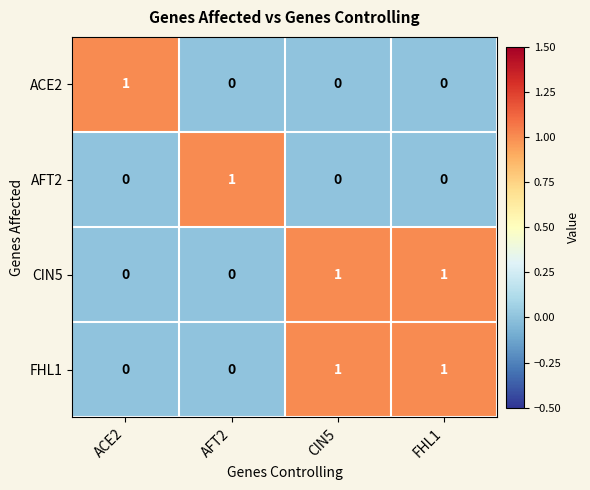

Count the CIN5 values in the range 0 to 1.

4